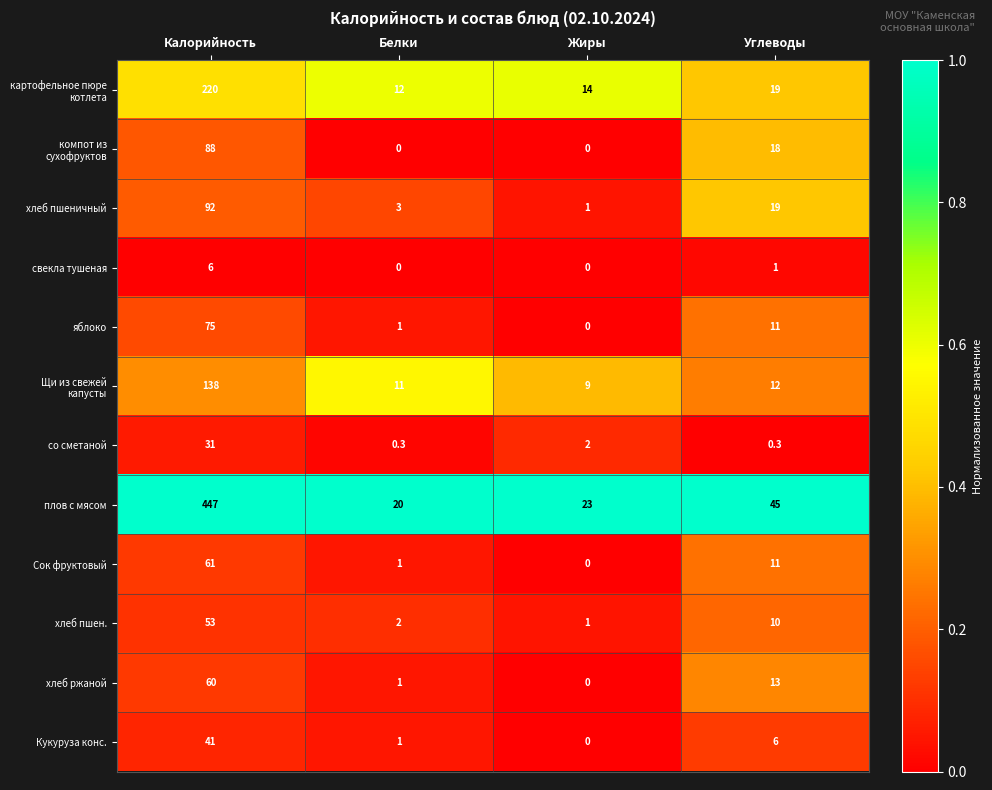

Which series has the widest spread of values?

плов с мясом